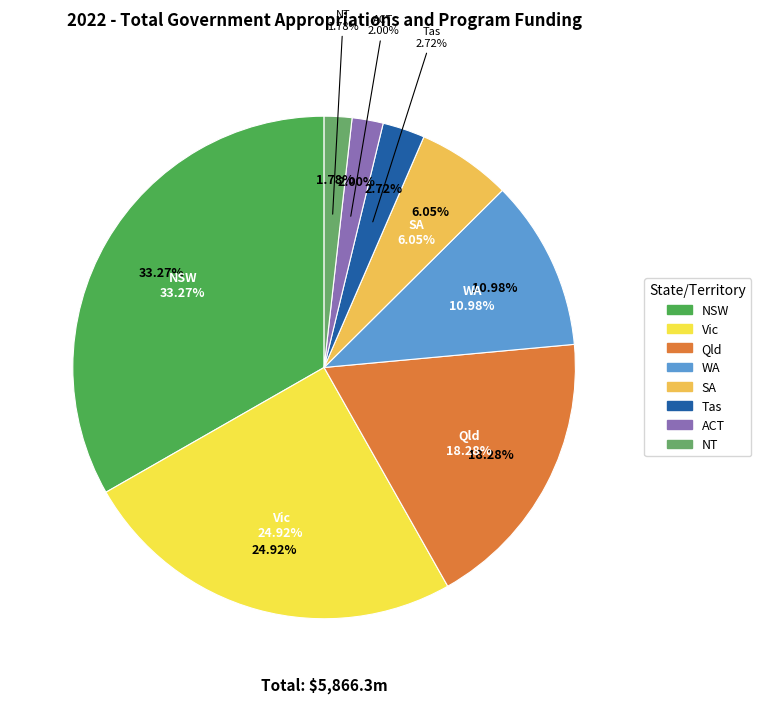

To the nearest percent, what percentage of the pie is NSW?

33%